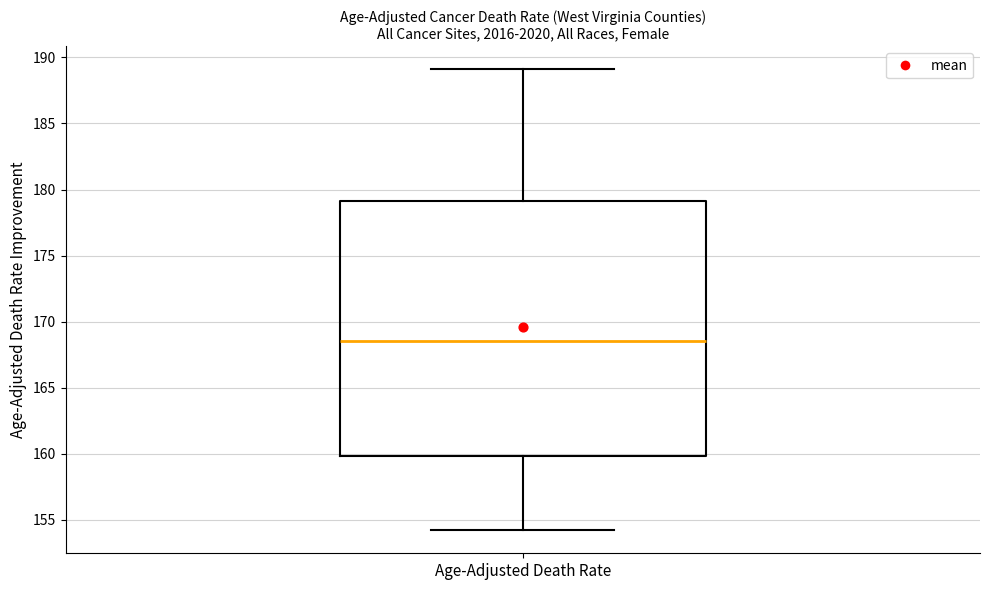

Transcribe this box plot: give where the median line is, the range the box spans, and where the two whiskers end, as read against the y-axis. The values are not printed on the chart, so give them approximately, as read against the axis.

median 168.5, box 160.0 to 179.0, whiskers 154.0 to 189.0